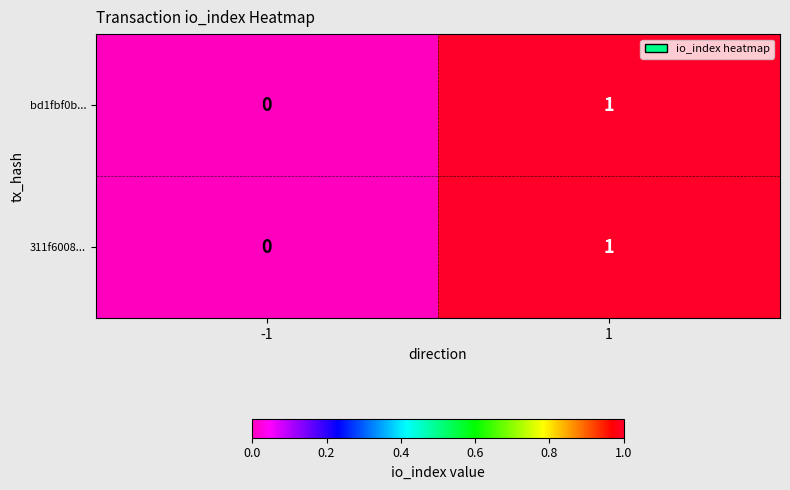

At which category does the chart reach its minimum across all series?

-1